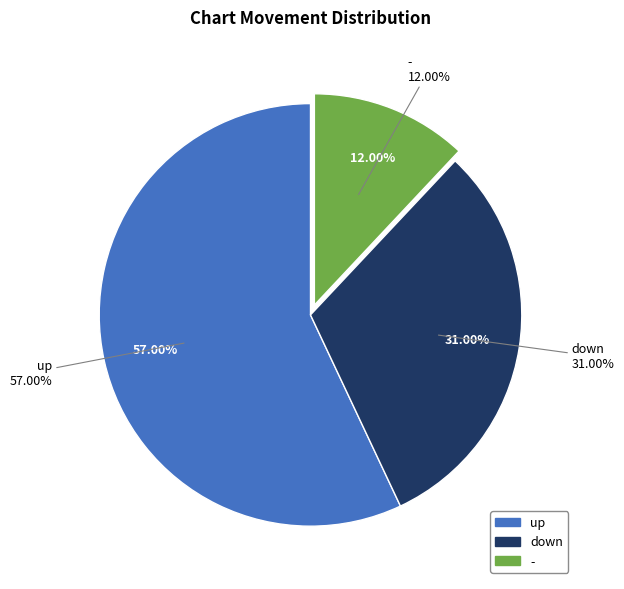

What is the smallest slice in the pie chart?

-